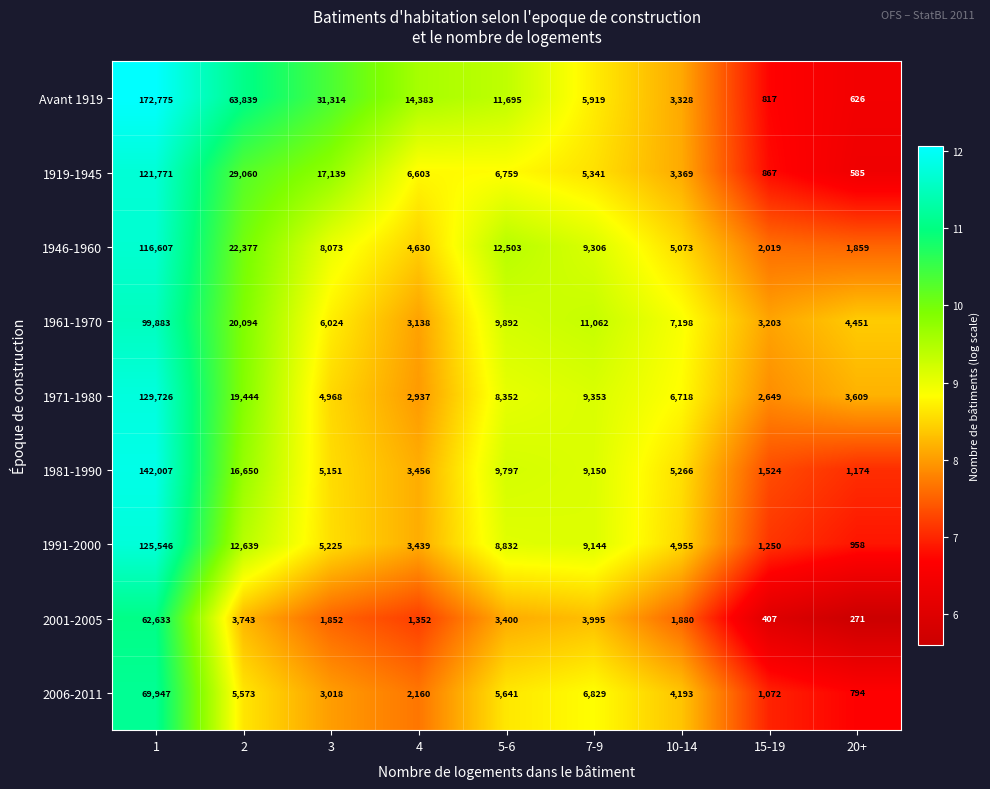

What is the difference between the 2001-2005 values at 5-6 and 4?

2048